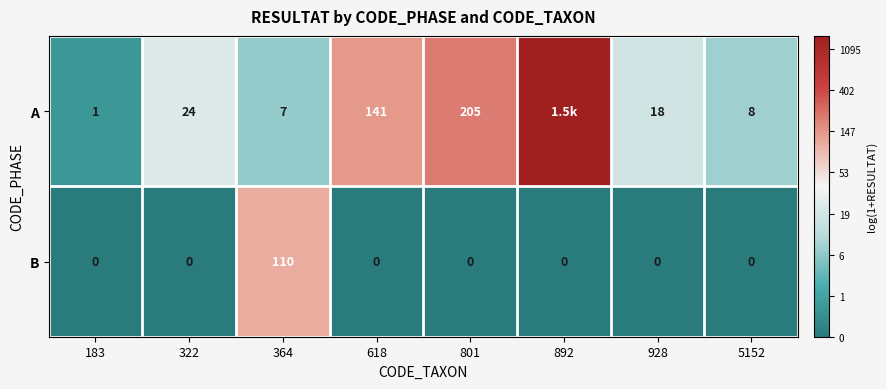

Which series changed the most between 183 and 322?

A